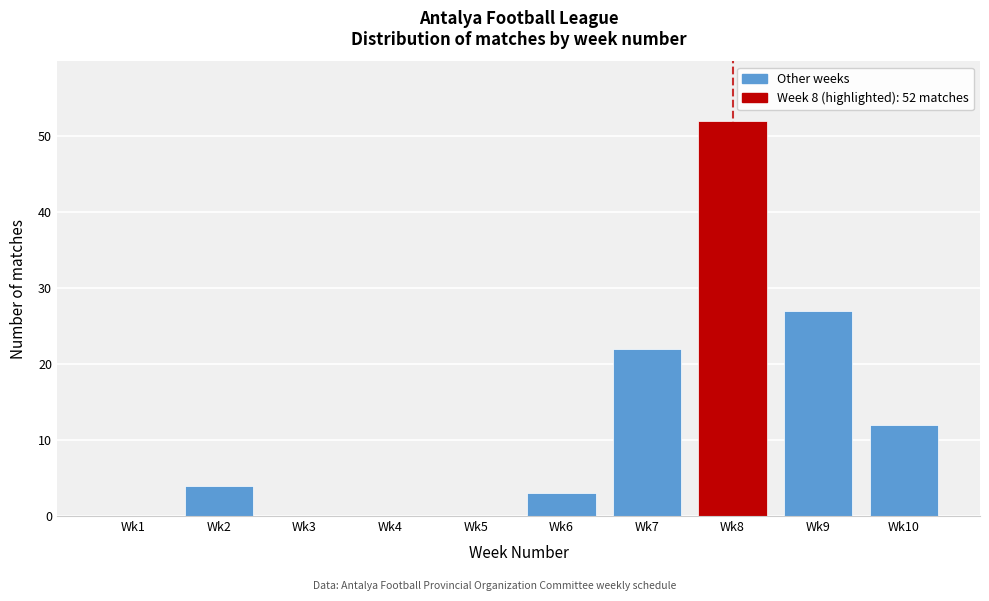

Reading right to left, transcribe all the data shown in this chart.

Wk10=12	Wk9=27	Wk8=52	Wk7=22	Wk6=3	Wk5=0	Wk4=0	Wk3=0	Wk2=4	Wk1=0